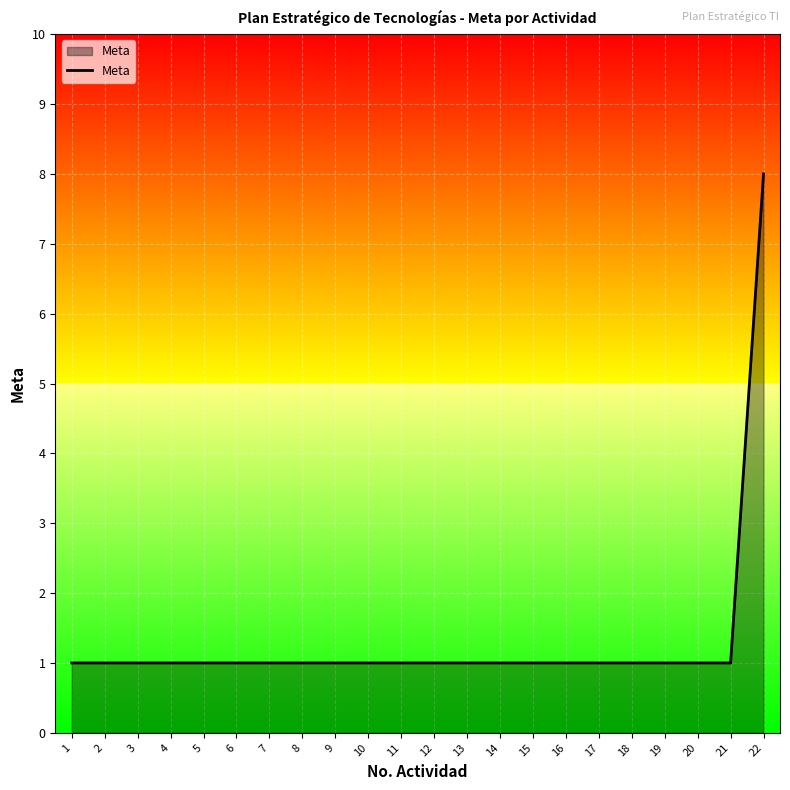

Reading right to left, list all the values displayed in this chart.

22=8	21=1	20=1	19=1	18=1	17=1	16=1	15=1	14=1	13=1	12=1	11=1	10=1	9=1	8=1	7=1	6=1	5=1	4=1	3=1	2=1	1=1